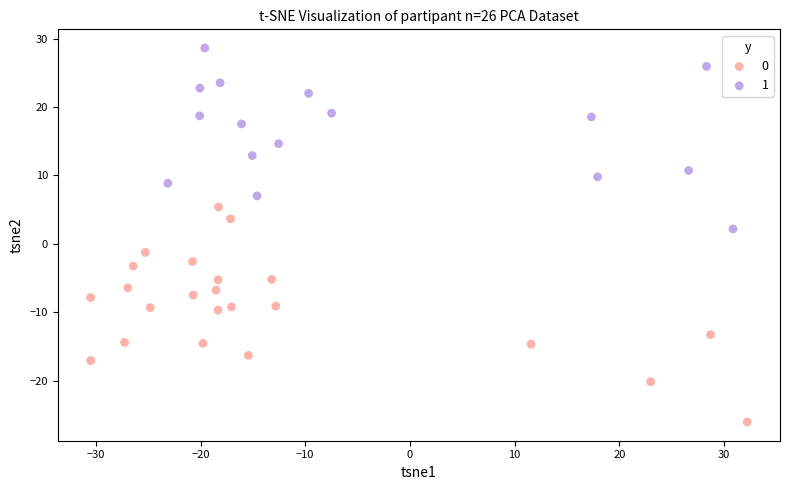

Which series reaches the minimum Y coordinate?

0